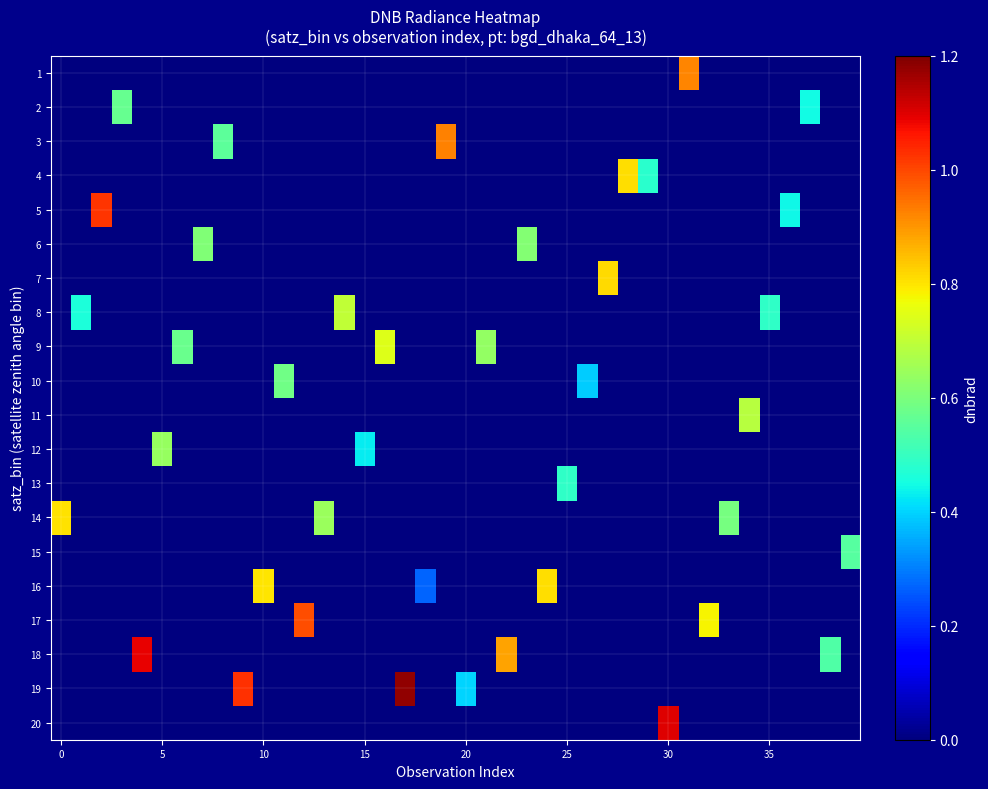

What is the greatest value displayed?

1.2